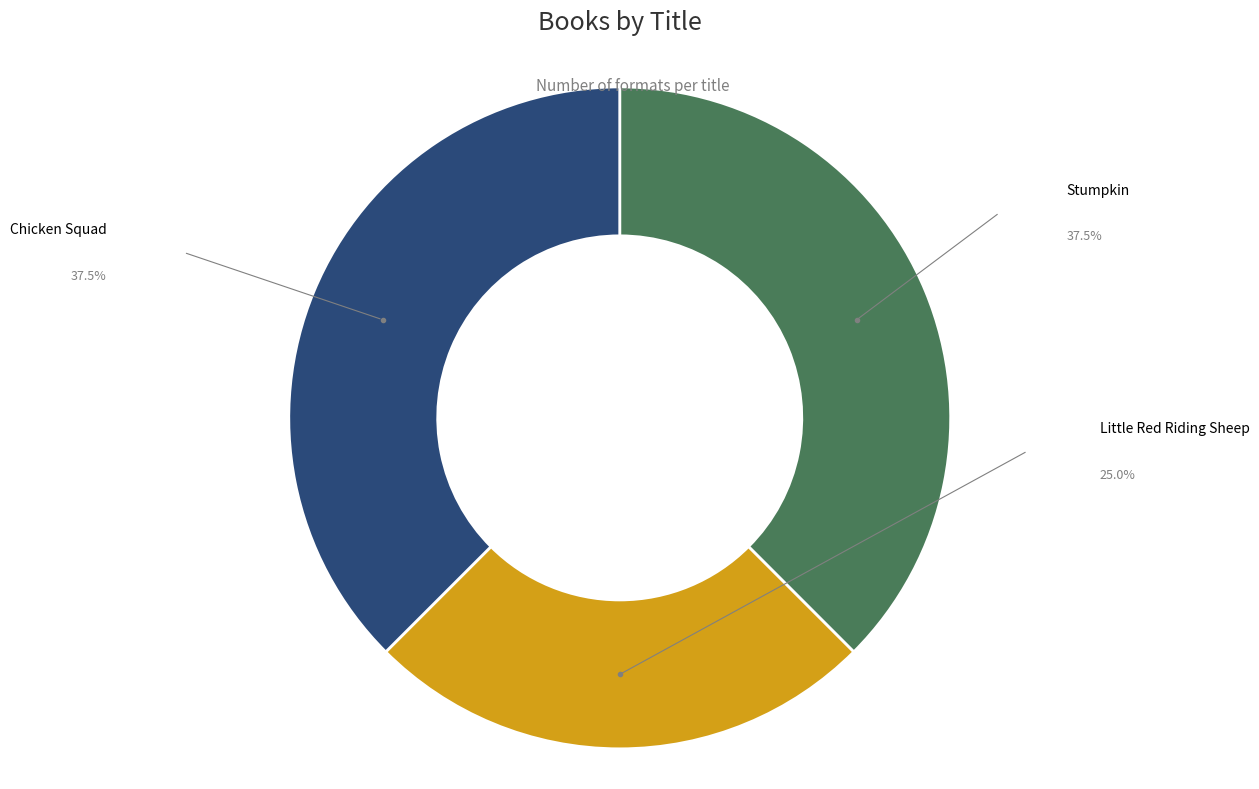

Is there any slice that represents more than half of the pie?

No